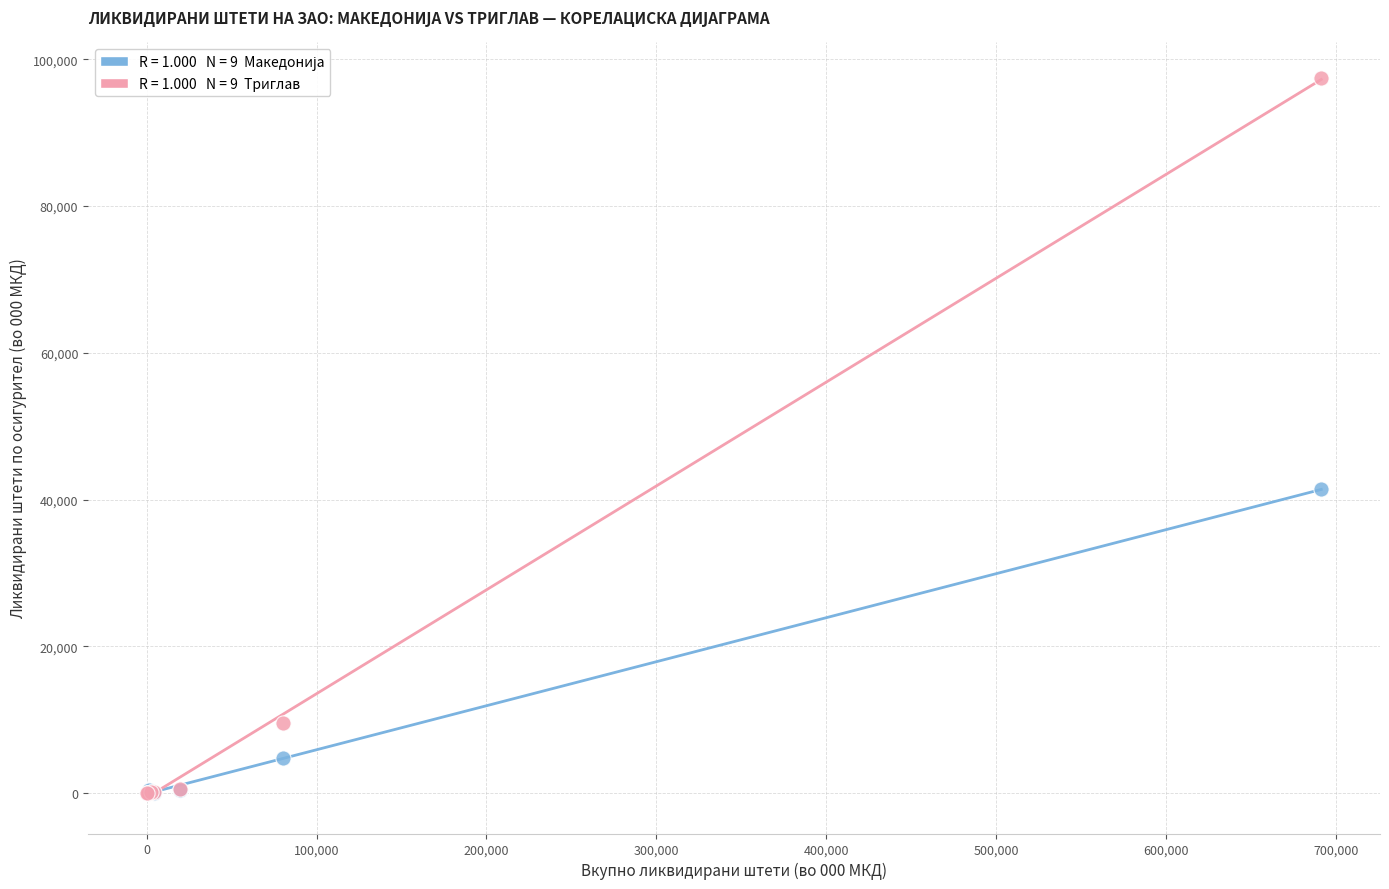

Across all series, what Y value is closest to 48706?

41397